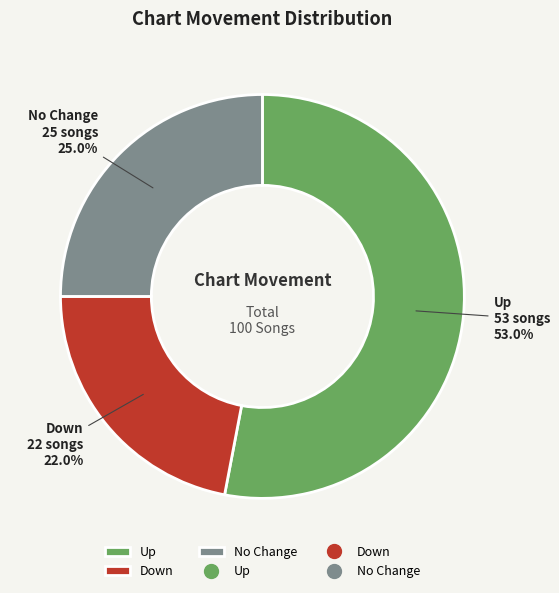

What portion of the pie excludes No Change?

75.0%